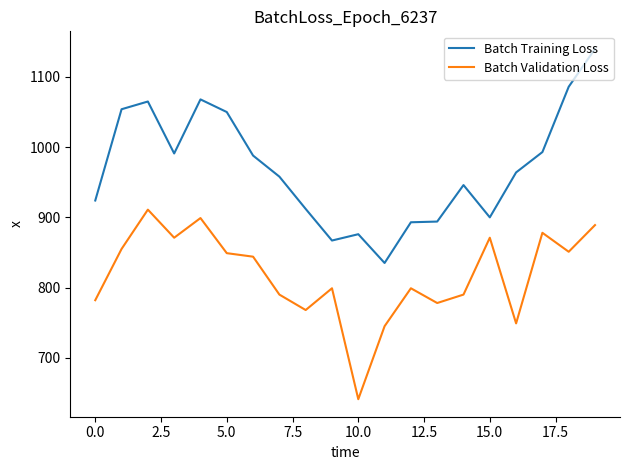

Which series has the largest total across all categories?

Batch Training Loss